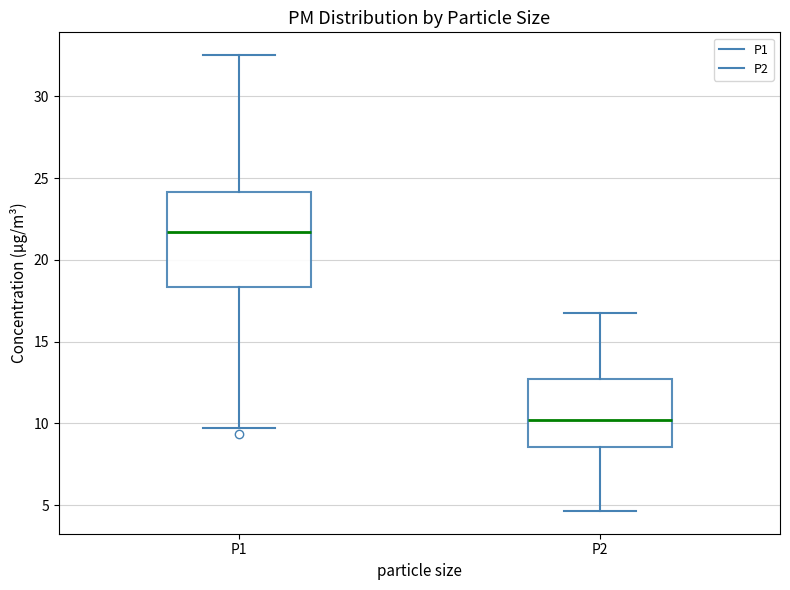

Where is the upper edge of the box for P1 on the y-axis? The values are not printed on the chart, so give them approximately, as read against the axis.

24.0